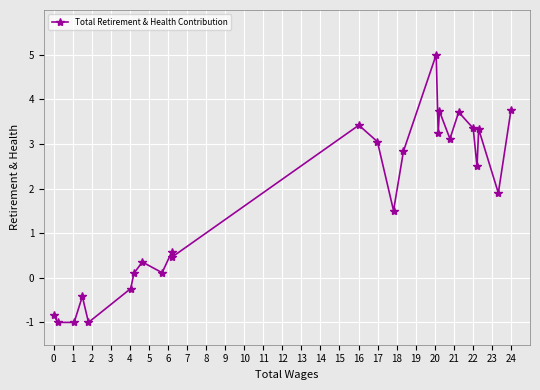

What is the difference between the maximum and minimum values?

6.0